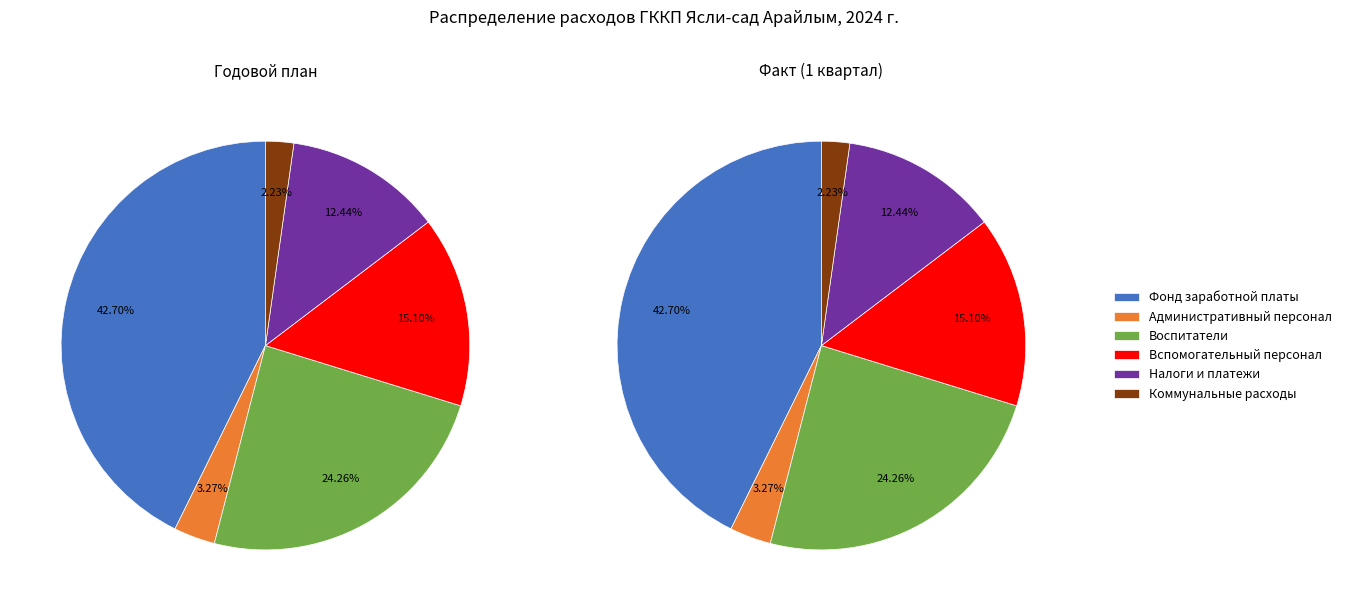

To the nearest percent, what percentage of the pie is Коммунальные расходы?

2%